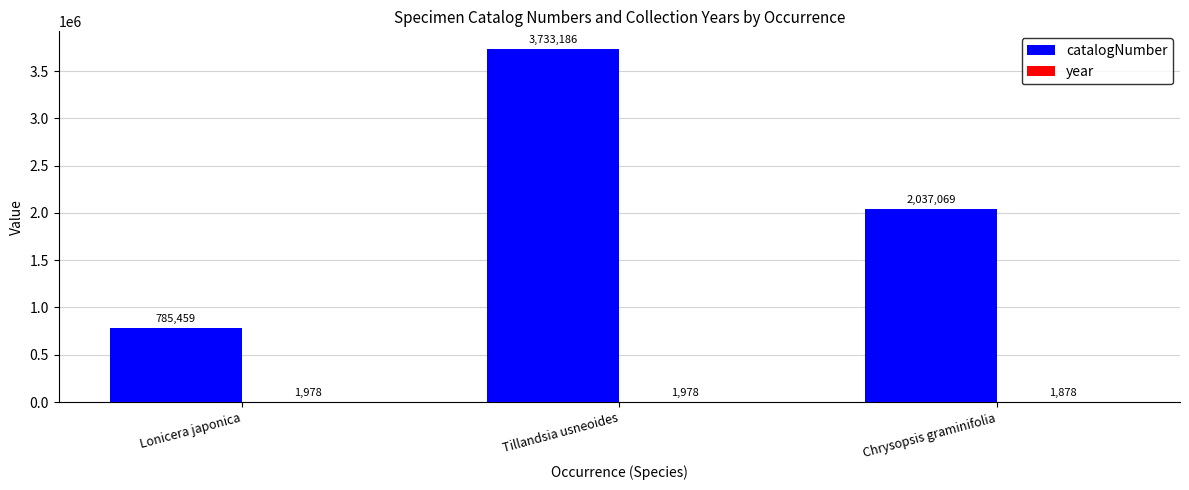

How many catalogNumber values are between 785459 and 3733186?

3